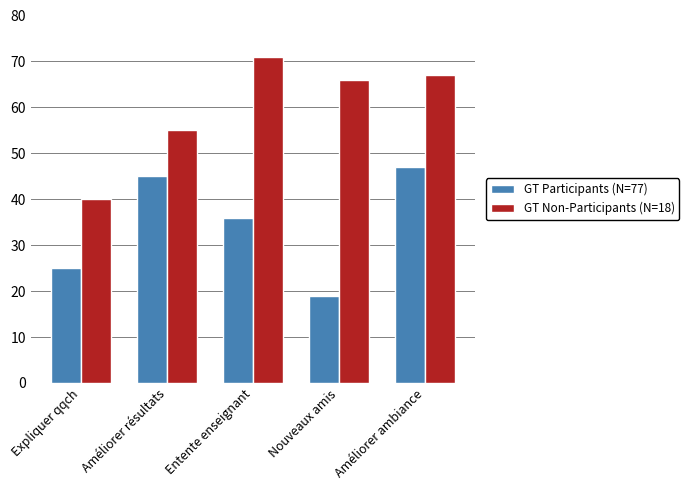

How many bars are there in total?

10